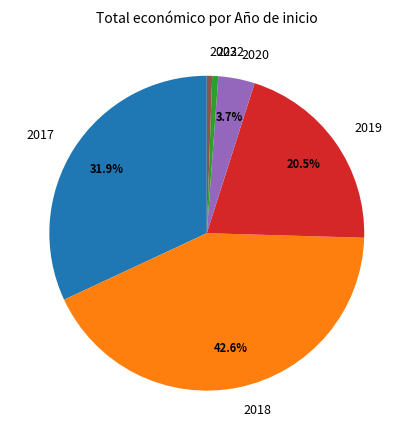

Is it true that 2022 is 11% of the pie?

False